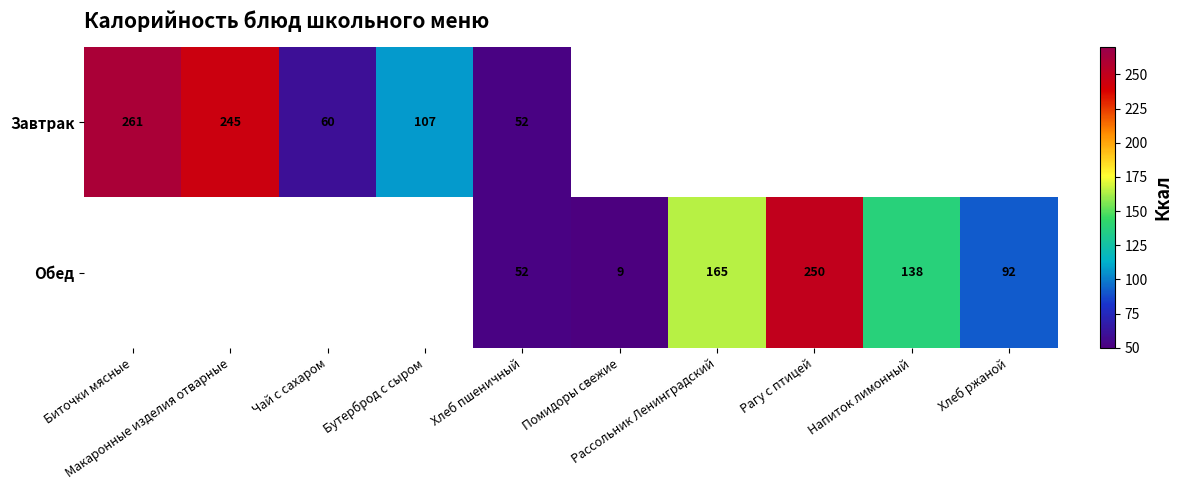

The Завтрак series shows -173 at Рассольник Ленинградский. True or false?

False